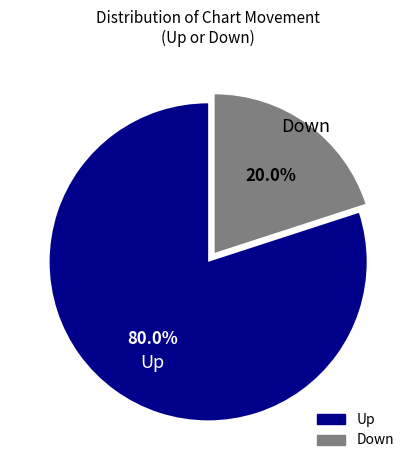

Is there any slice that represents more than half of the pie?

Yes